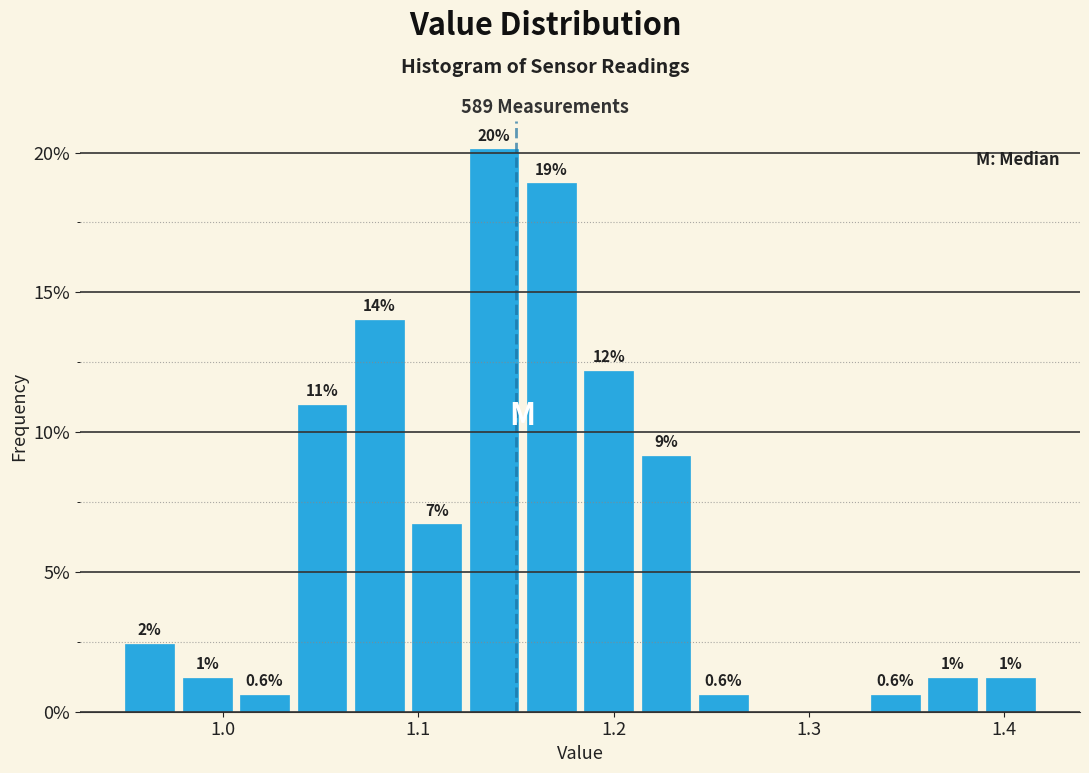

Around what value on the x-axis is the tallest bar? Give the approximate position of its centre, as read against the axis.

1.14